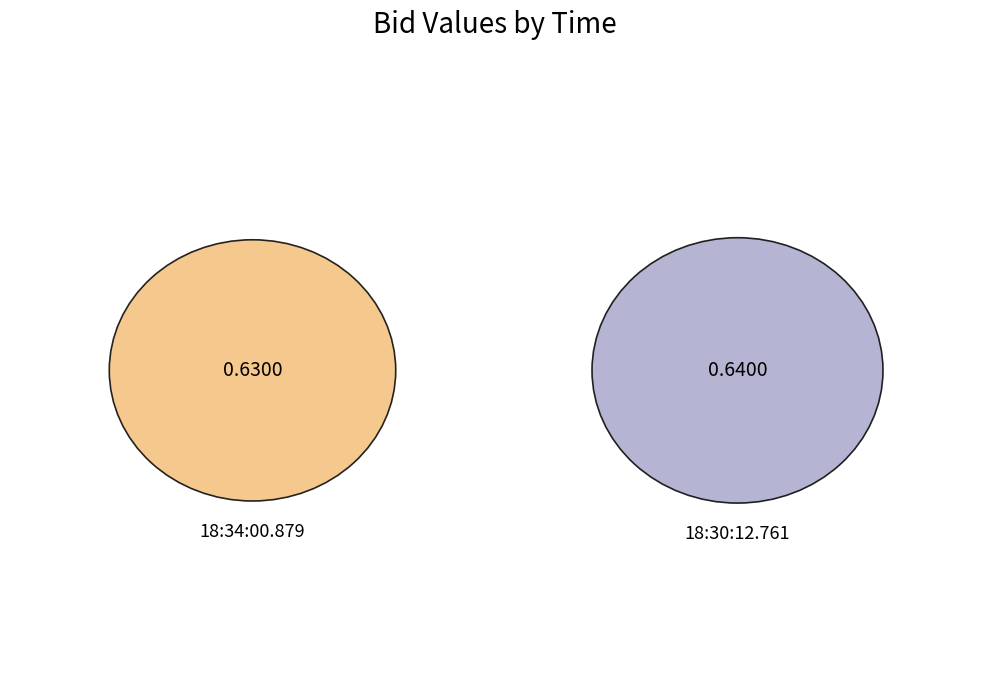

Combined, do 18:30:12.761 and 18:34:00.879 account for over 50%?

Yes